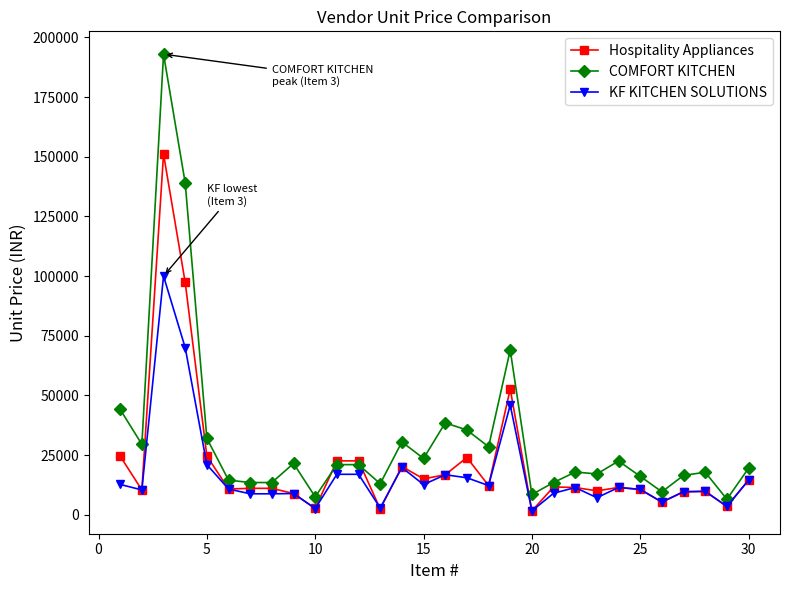

List the series in order of their peak value, highest first.

COMFORT KITCHEN, Hospitality Appliances, KF KITCHEN SOLUTIONS